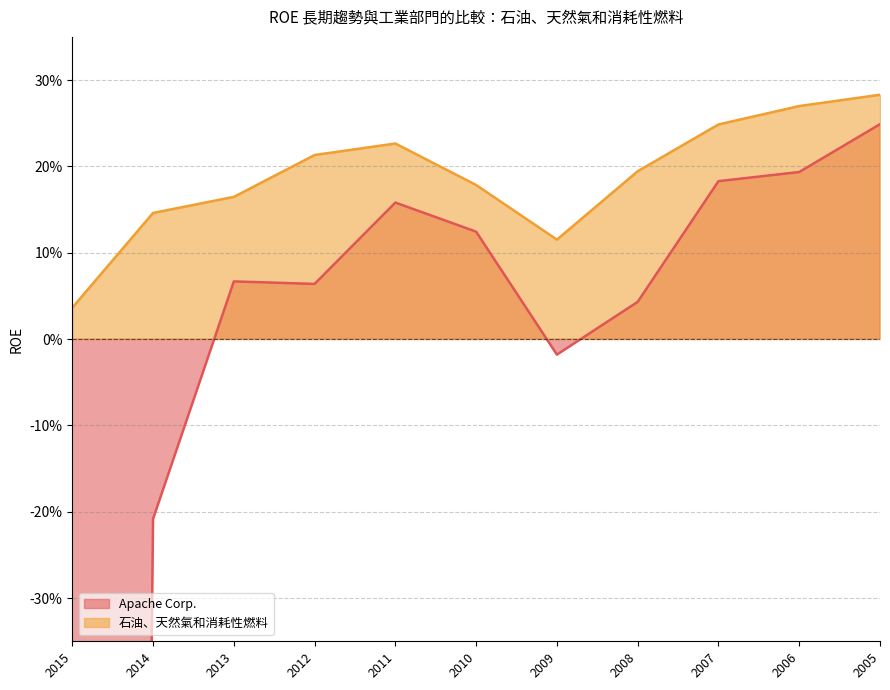

List the series in order of their overall mean, highest first.

石油、天然氣和消耗性燃料, Apache Corp.